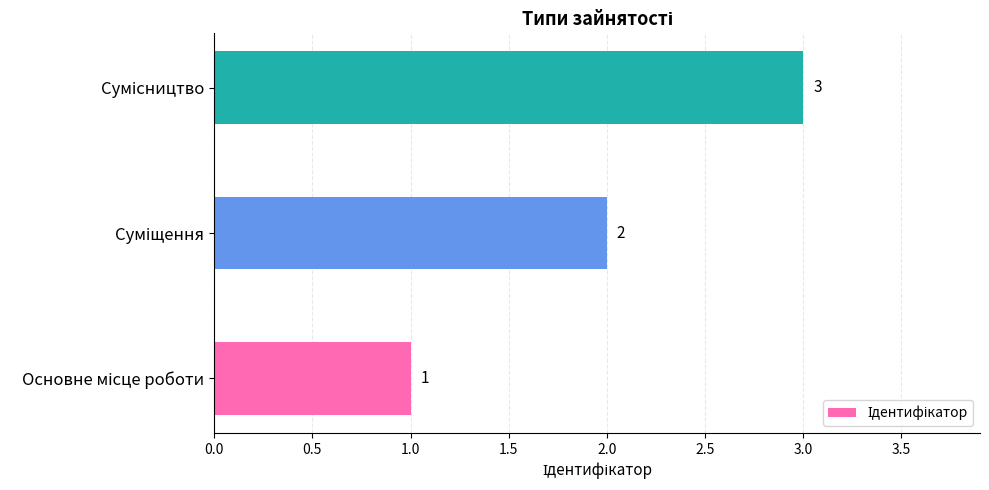

What is the sum of all values?

6